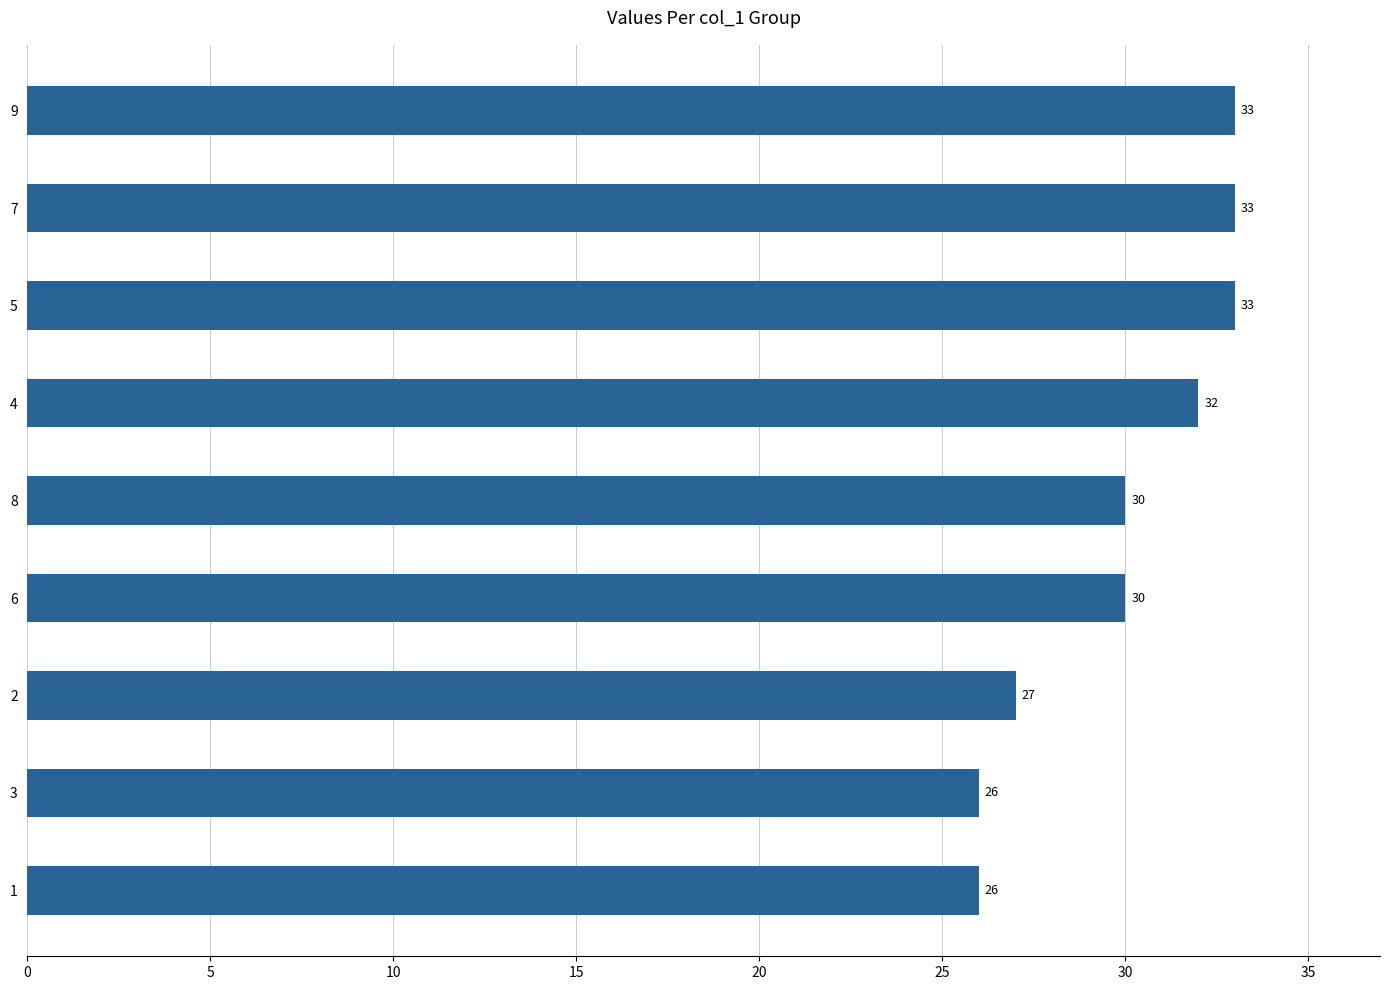

Reading bottom to top, extract all data points from this chart.

26	26	27	30	30	32	33	33	33